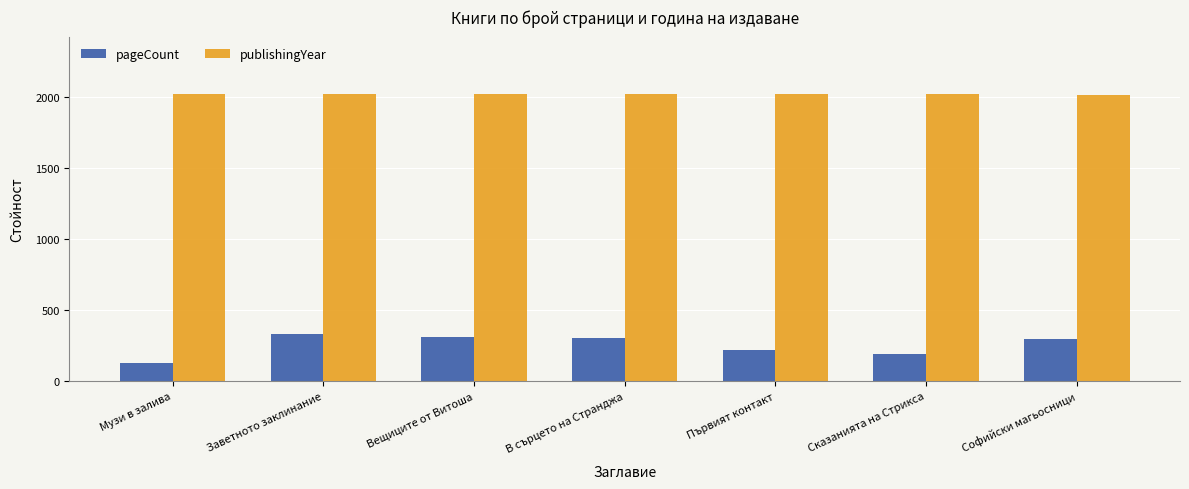

What is the minimum value for pageCount?

124